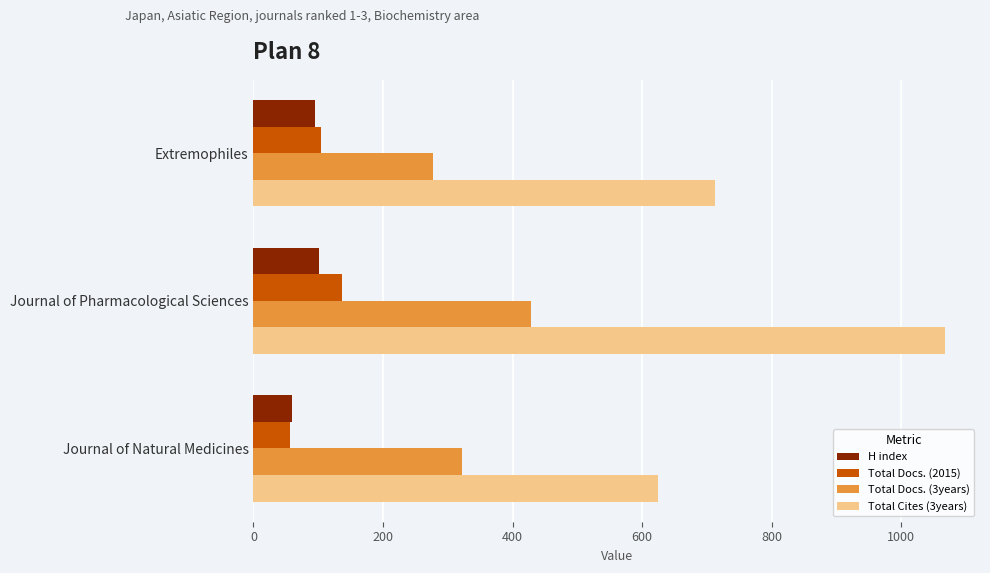

What is the greatest value displayed?

1068